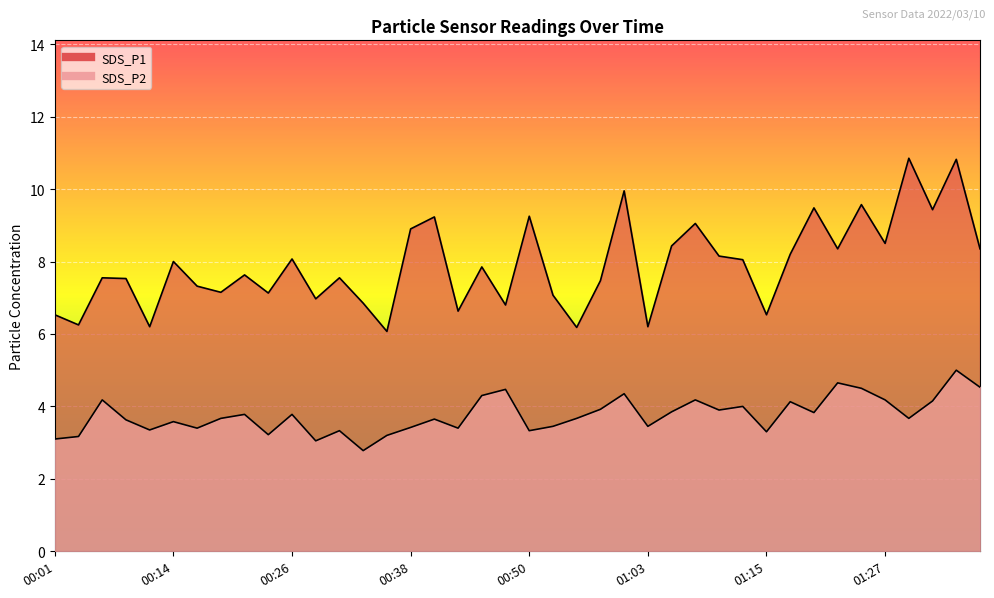

What is the difference between the maximum and minimum values in the SDS_P1 series?

4.8